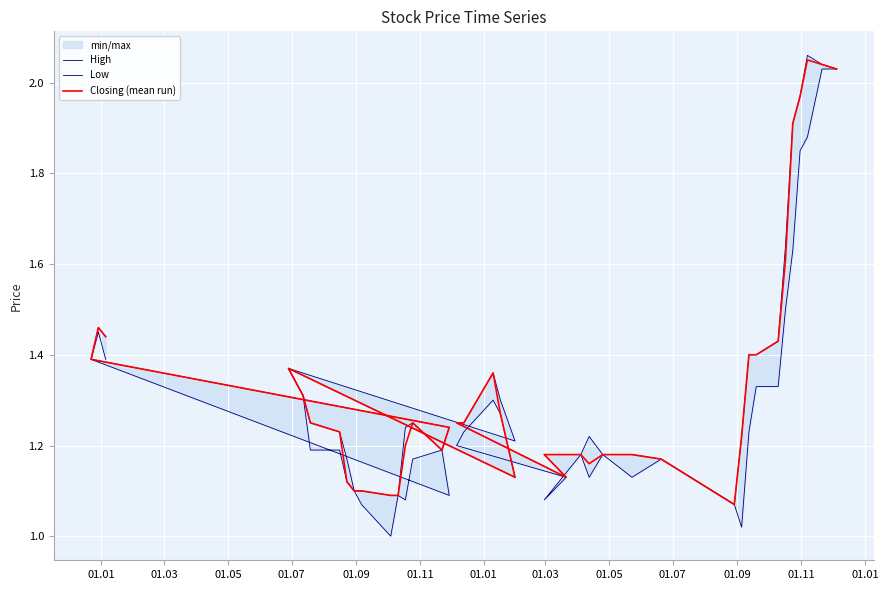

What is the sum of all Closing (mean run) values?

53.5